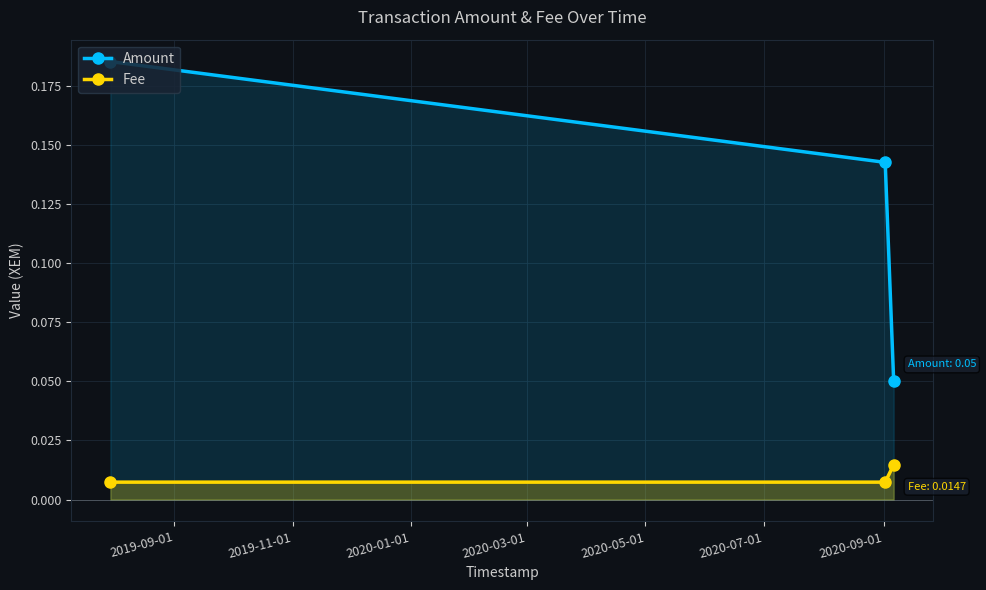

What is the minimum value for Amount?

0.1